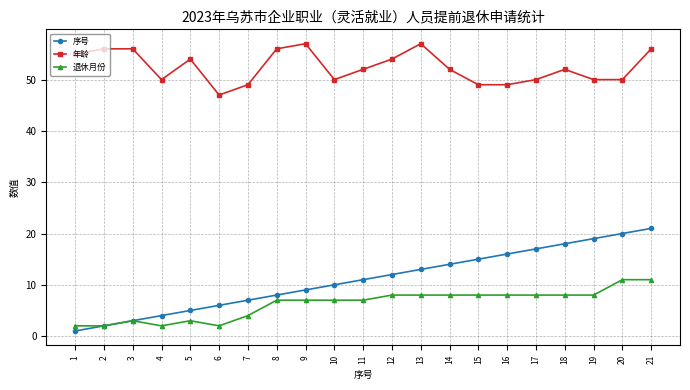

Is the value of 退休月份 at 10 greater than the value of 年龄 at 4?

No